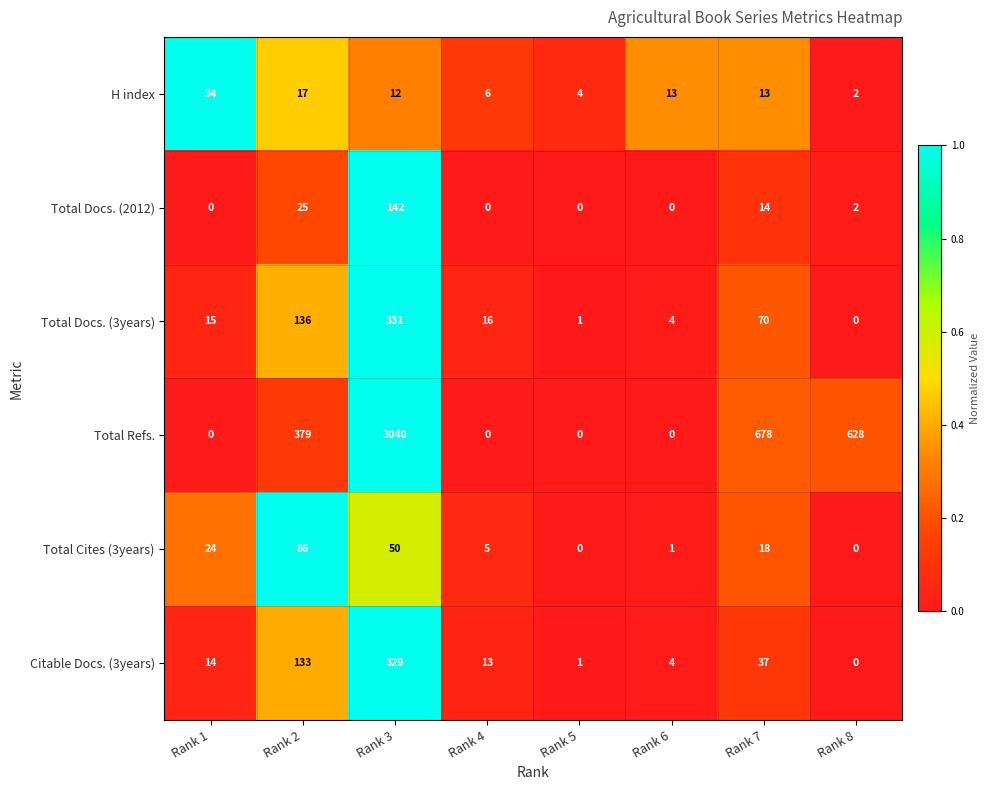

Which series changed the most between Rank 3 and Rank 4?

Total Refs.